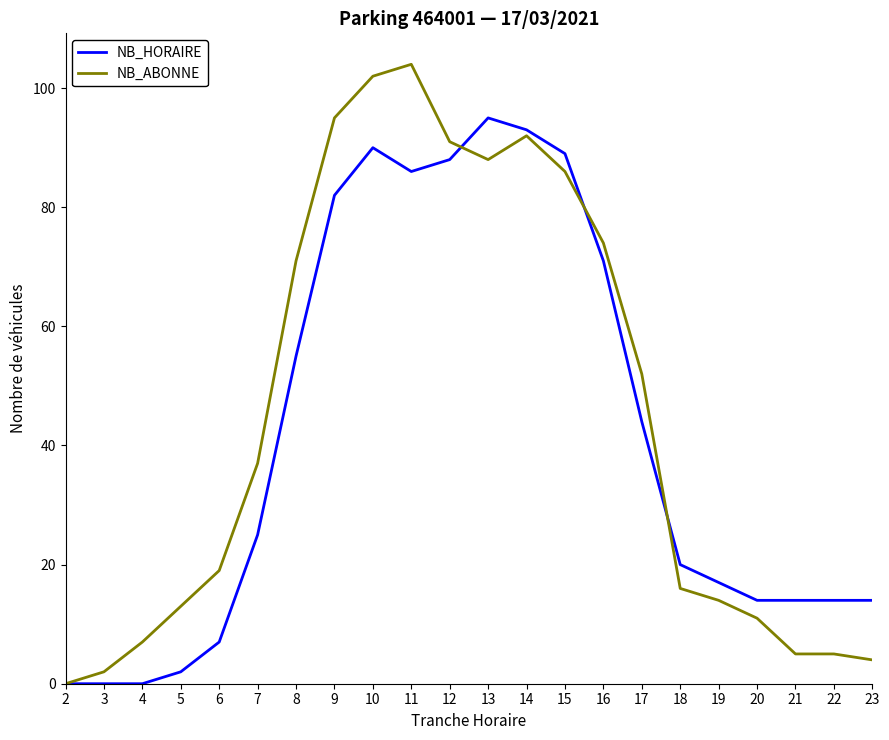

Where is NB_HORAIRE nearest to the value 47?

17